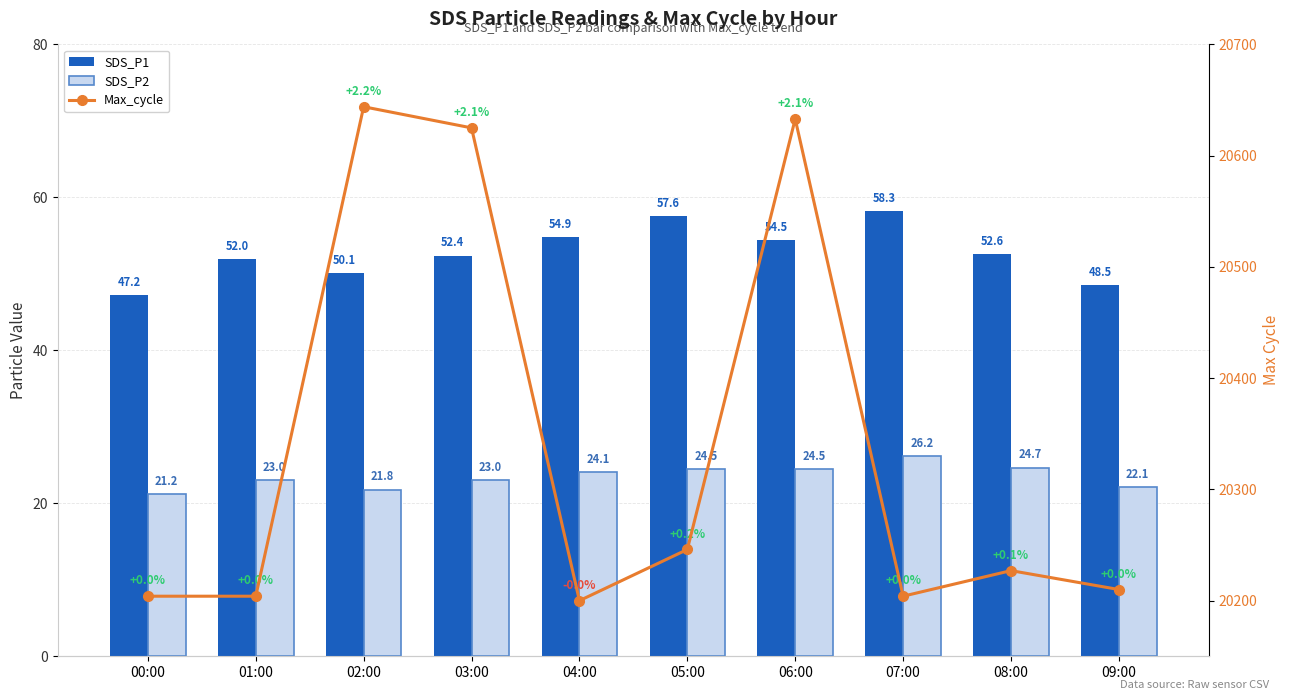

Reading left to right, list all the values displayed in this chart.

SDS_P1: 00:00=47.2	01:00=52.0	02:00=50.1	03:00=52.4	04:00=54.9	05:00=57.6	06:00=54.5	07:00=58.3	08:00=52.6	09:00=48.5
SDS_P2: 00:00=21.2	01:00=23.0	02:00=21.8	03:00=23.0	04:00=24.1	05:00=24.5	06:00=24.5	07:00=26.2	08:00=24.7	09:00=22.1
Max_cycle: 00:00=20204.0	01:00=20204.0	02:00=20644.0	03:00=20625.0	04:00=20200.0	05:00=20246.0	06:00=20633.0	07:00=20204.0	08:00=20227.0	09:00=20210.0